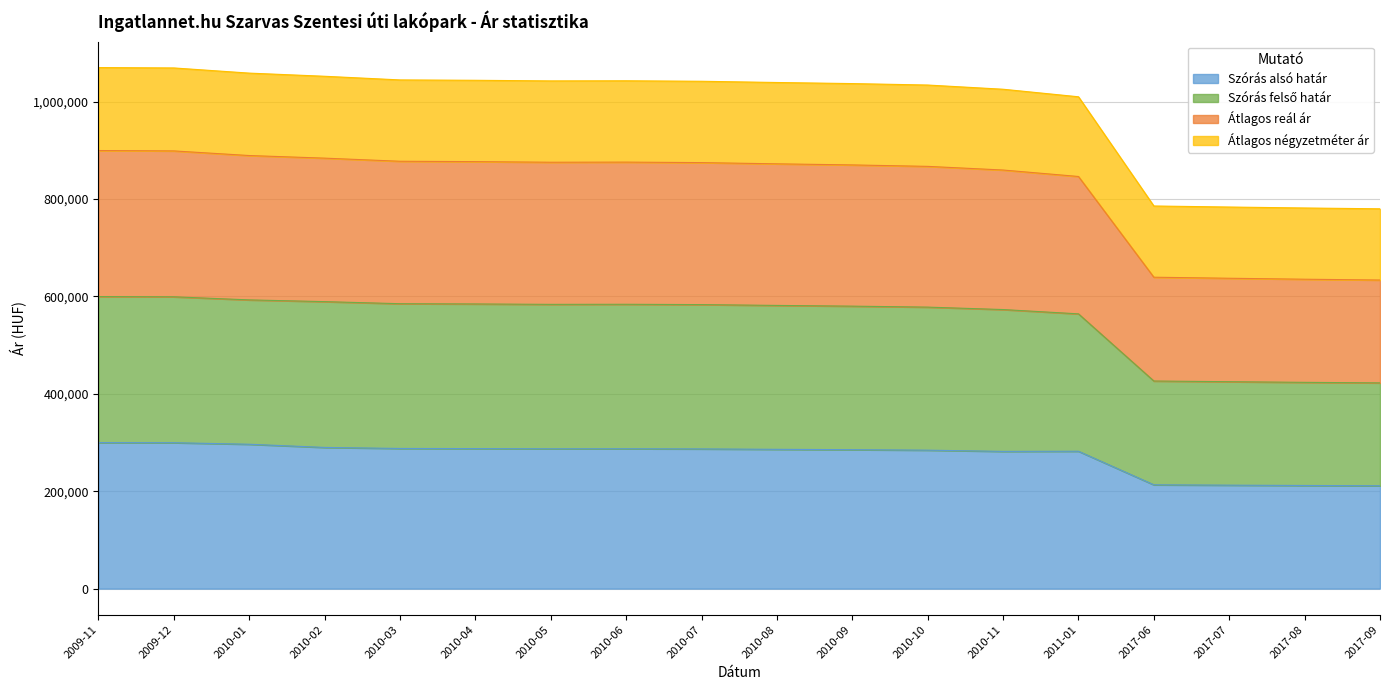

Which series has the widest spread of values?

Átlagos négyzetméter ár